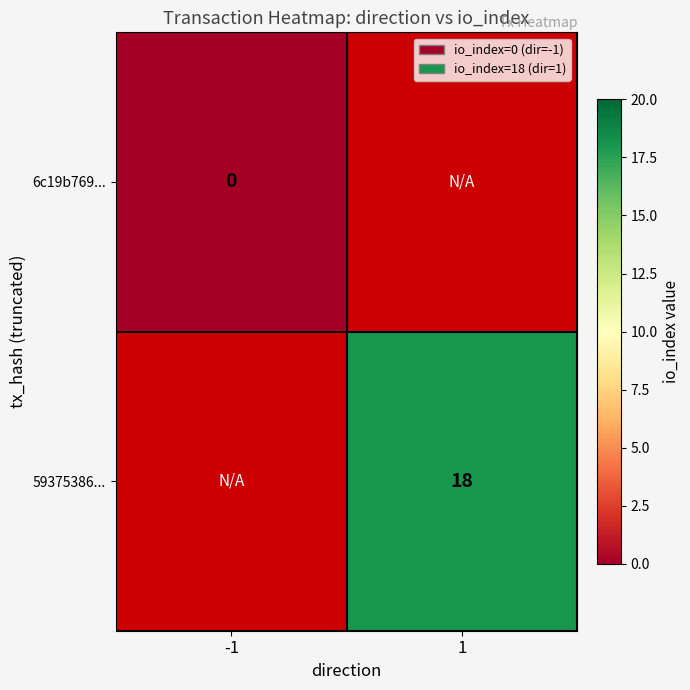

At which category does the chart reach its minimum across all series?

-1